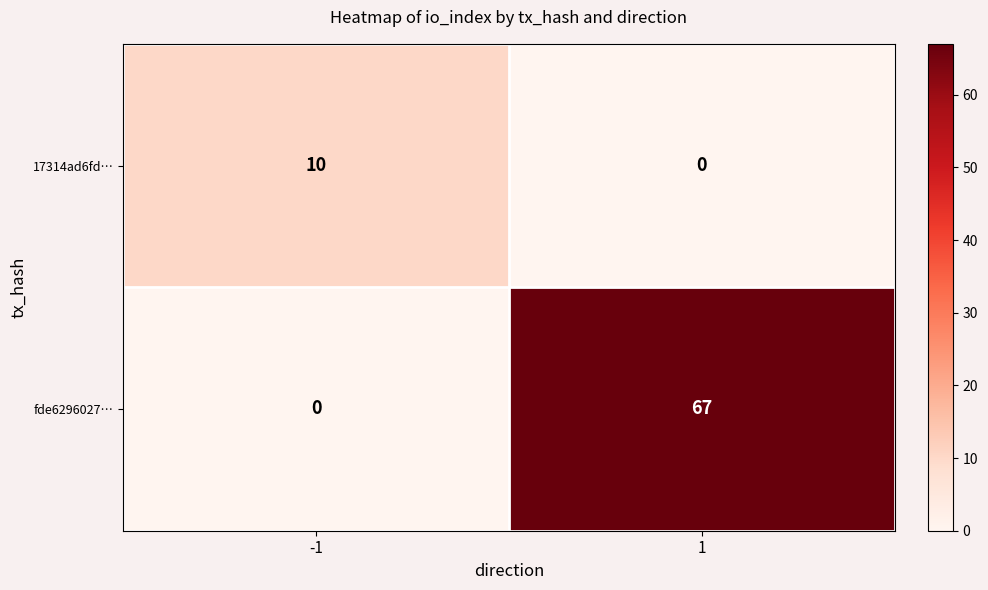

Reading right to left, what are all the values shown in this chart?

17314ad6fd…: 1=0	-1=10
fde6296027…: 1=67	-1=0